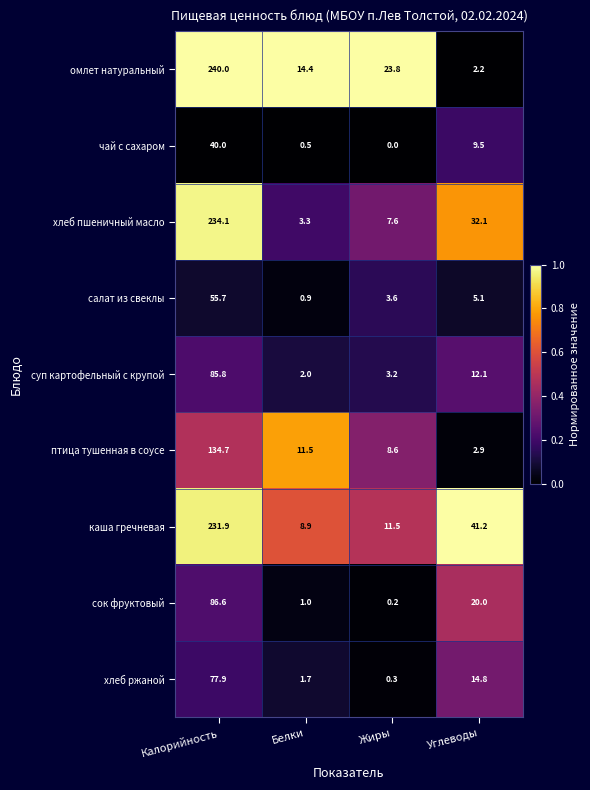

What is the spread (max minus min) of values at Углеводы?

39.0